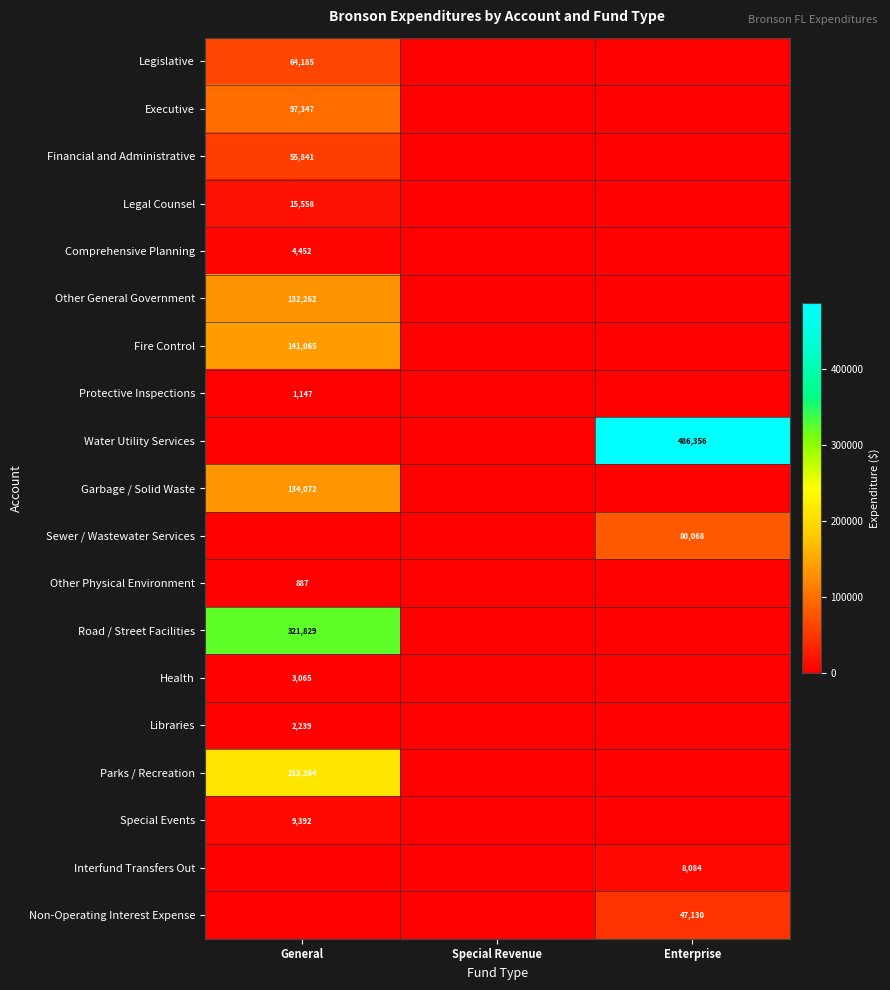

The Libraries series shows 819 at General. True or false?

False